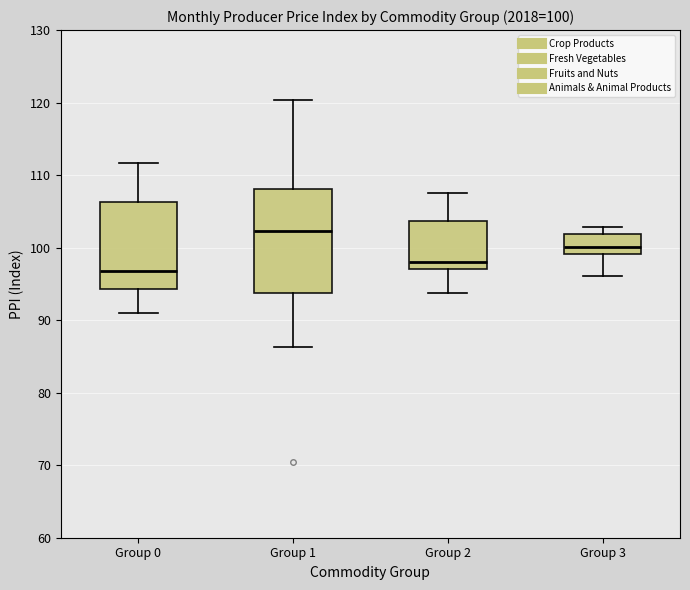

Which box's median line is the lowest?

Group 0